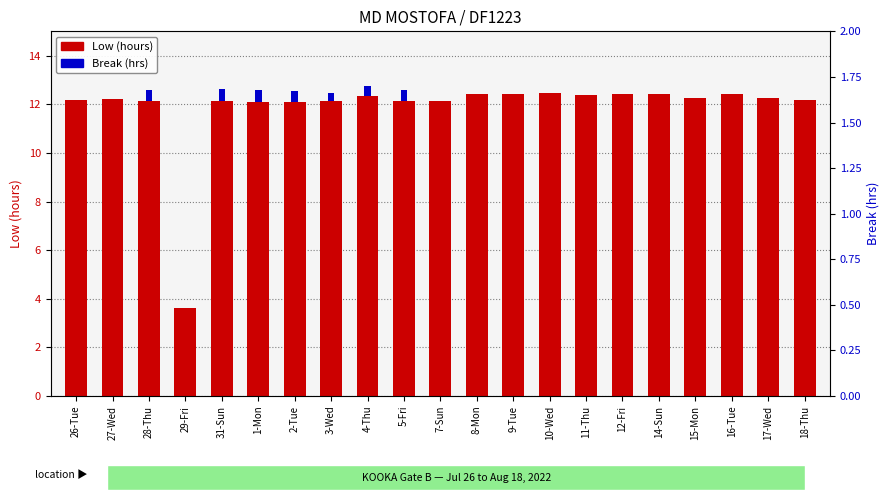

What is the sum of all Break (hrs) values?

3.1